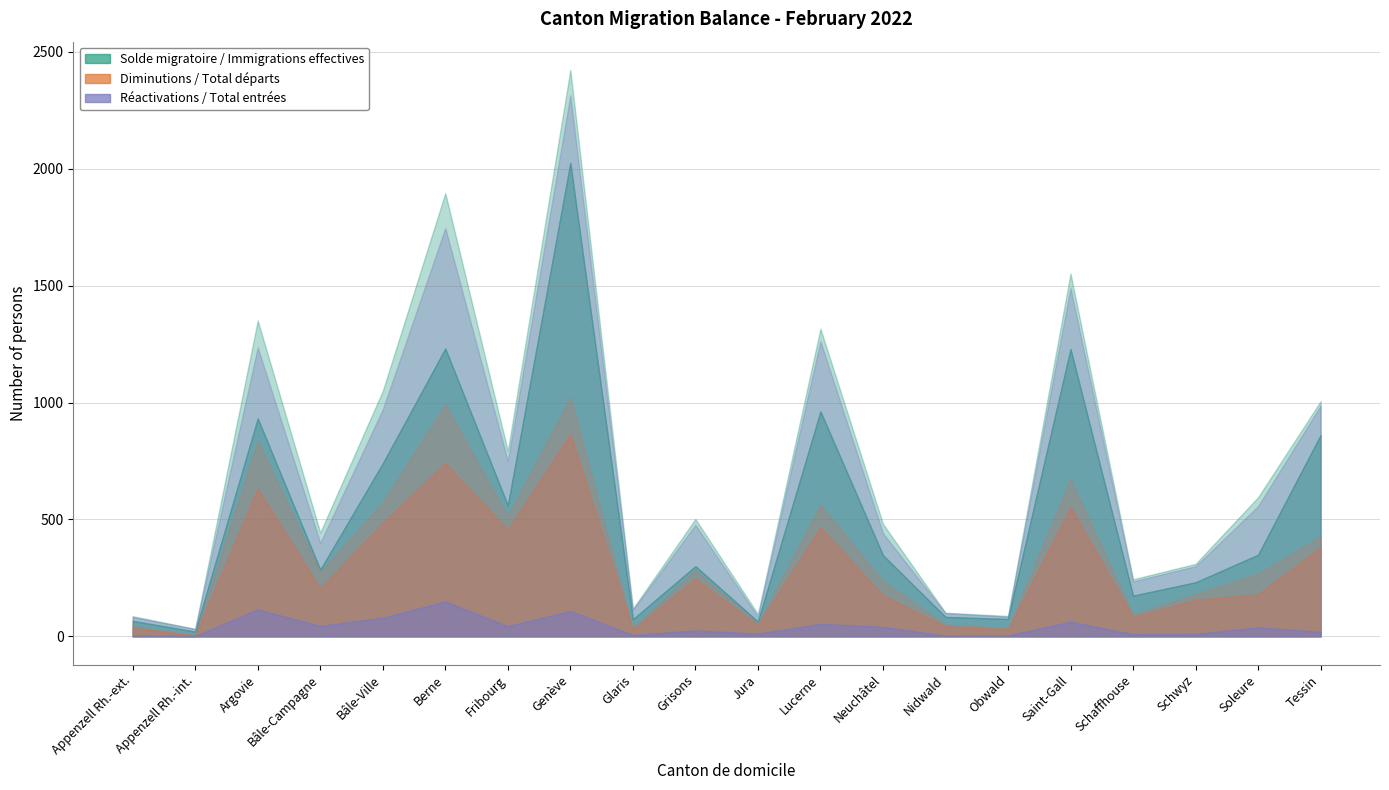

At which category does the chart reach its minimum across all series?

Appenzell Rh.-int.